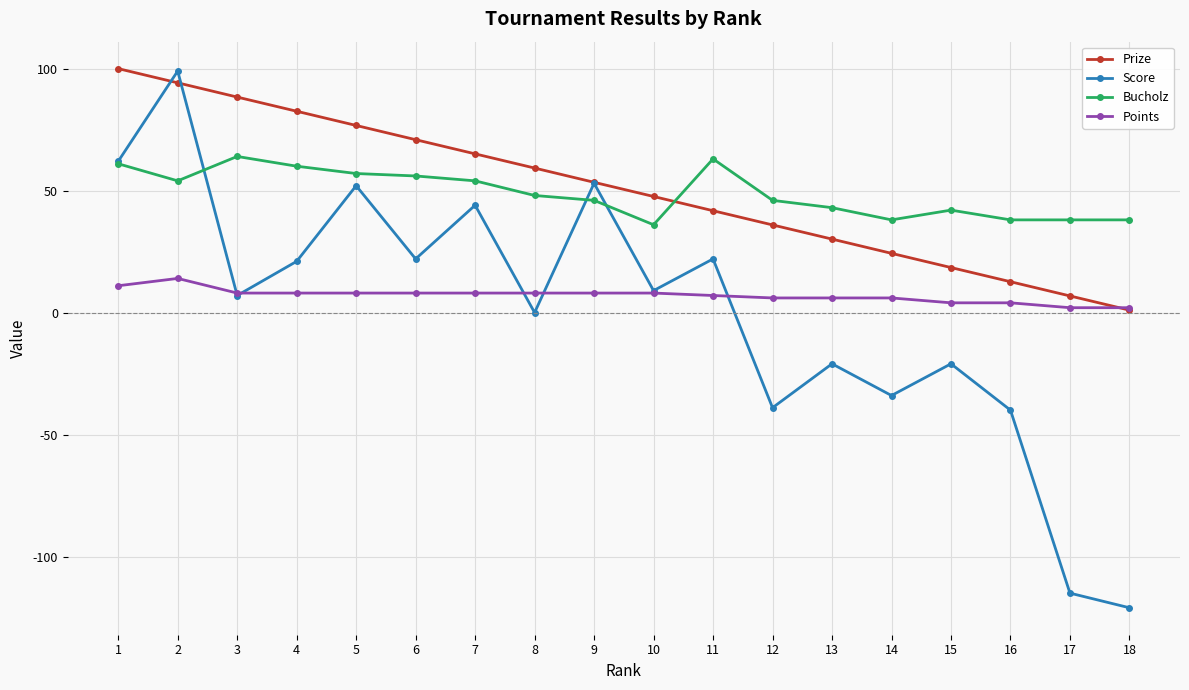

The value of Bucholz at 11 is 63.0. True or false?

True